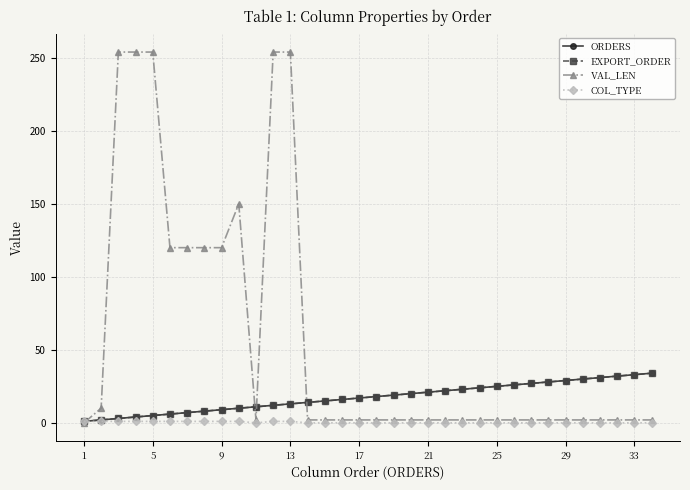

At how many categories does at least one series exceed 188?

5